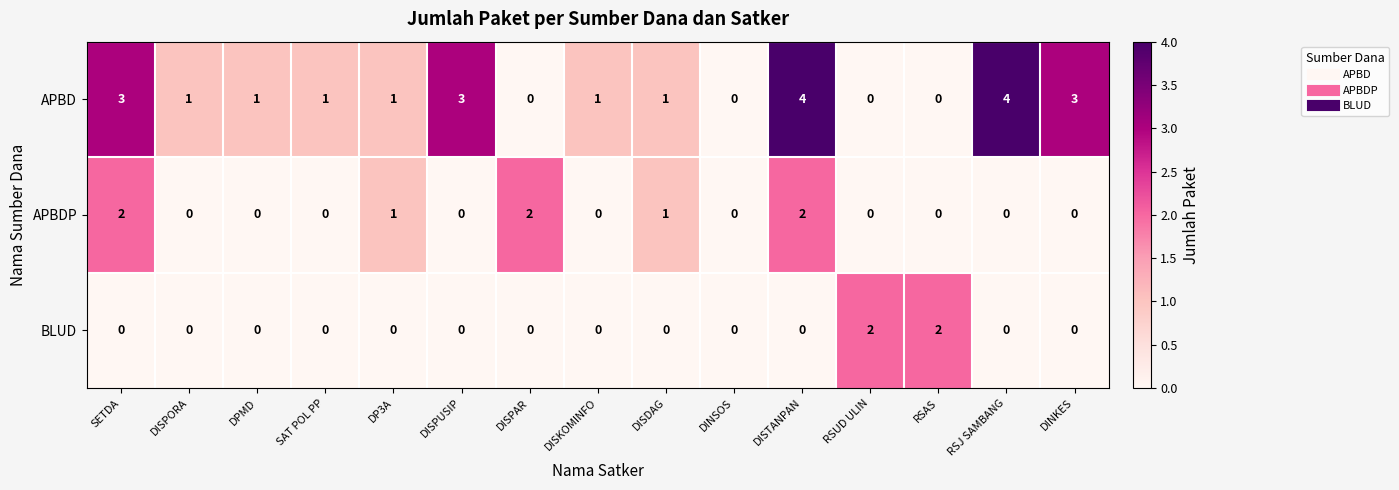

Which series has the largest range (max minus min)?

APBD